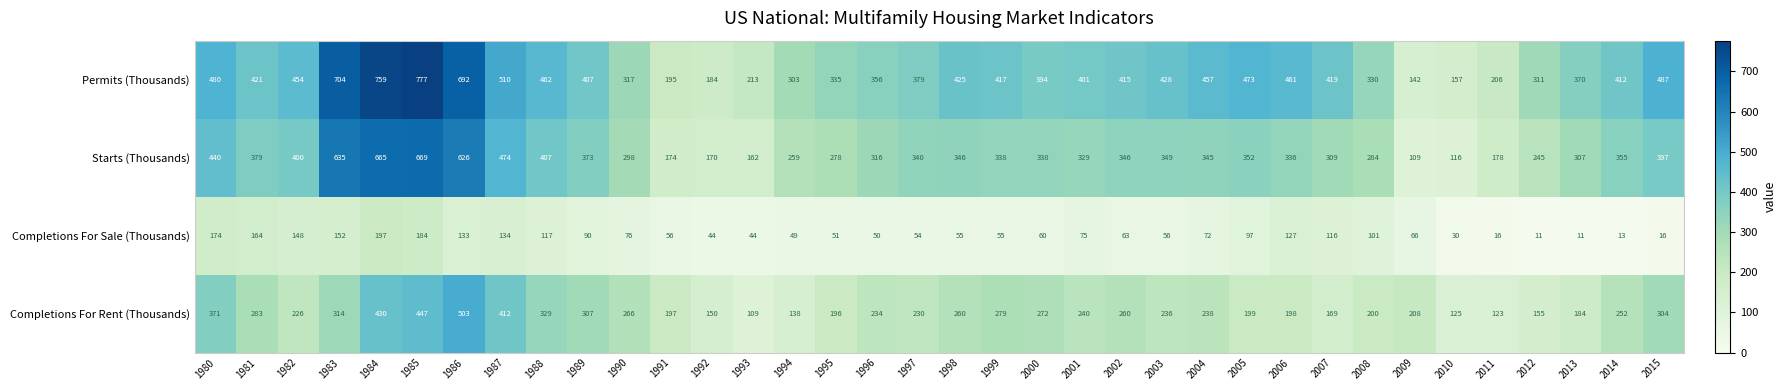

True or false: Starts (Thousands) has a value of 346 at 1998.

True